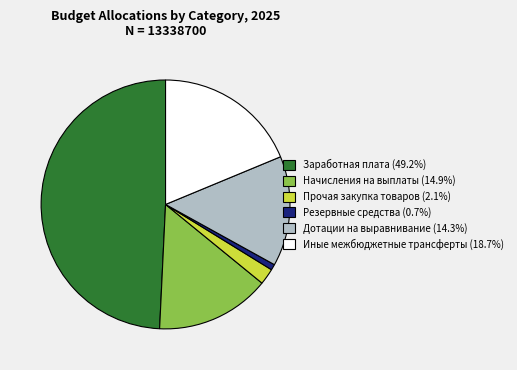

Does any single category account for the majority?

No